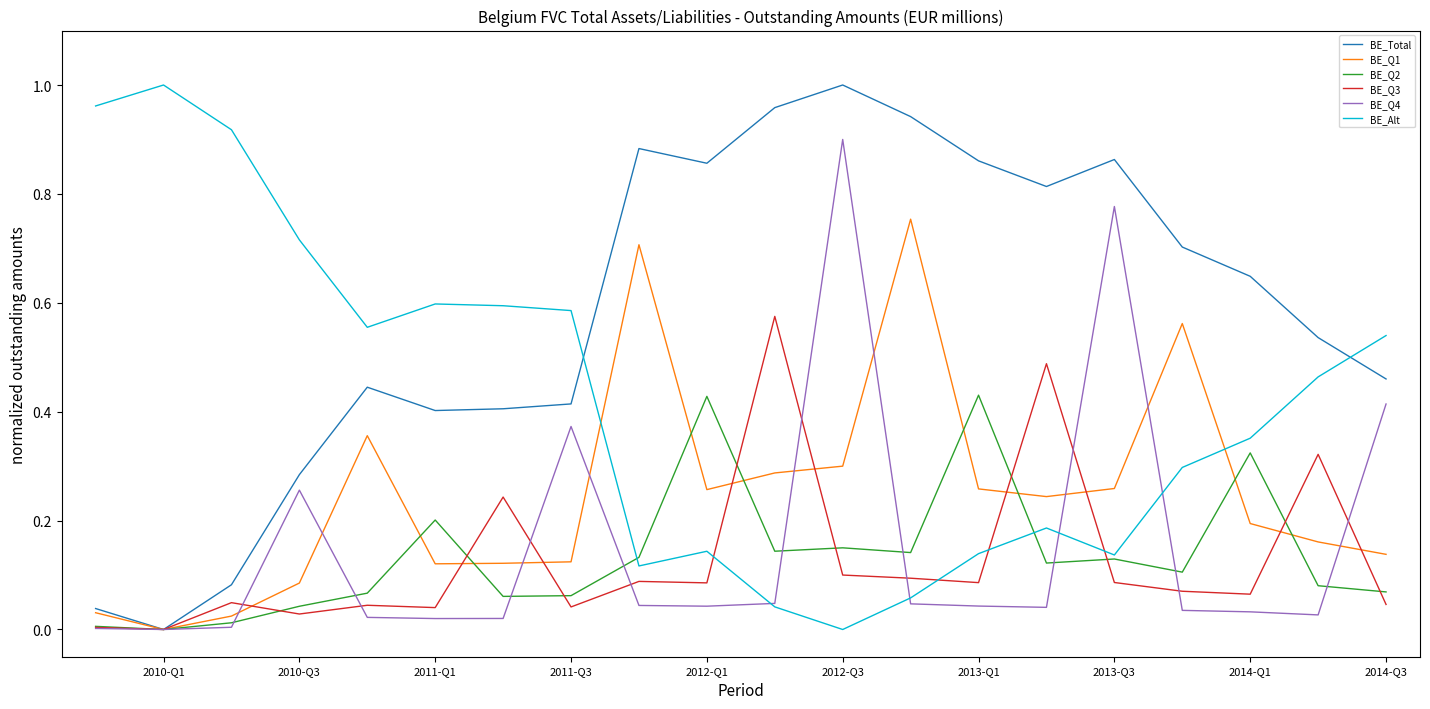

Which series has the largest total across all categories?

BE_Total